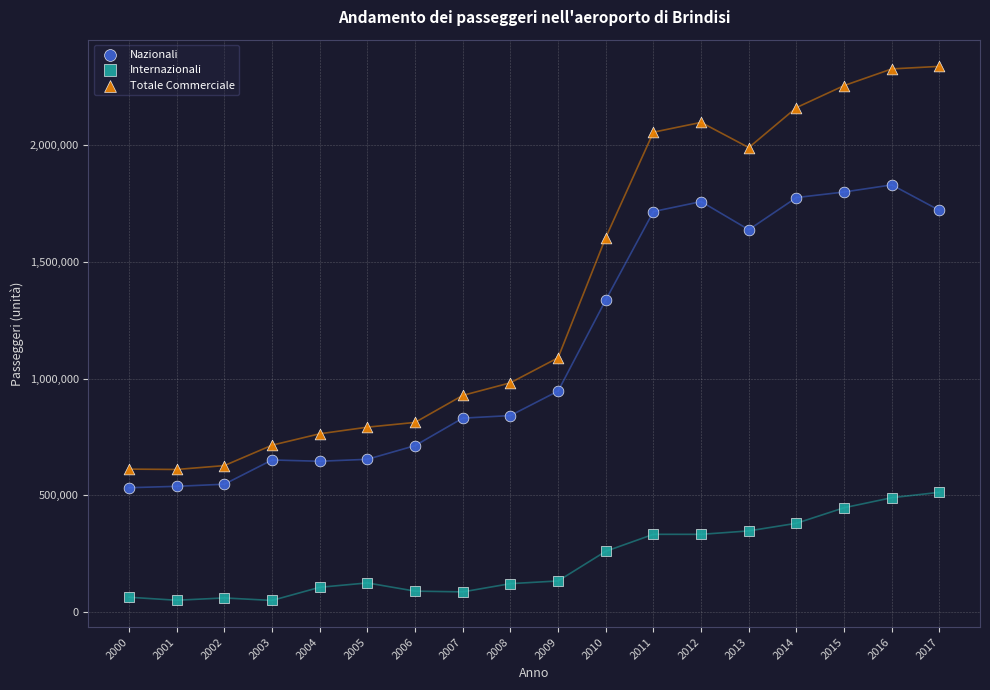

Across all data points, what is the range of Y values (max minus min)?

2286941